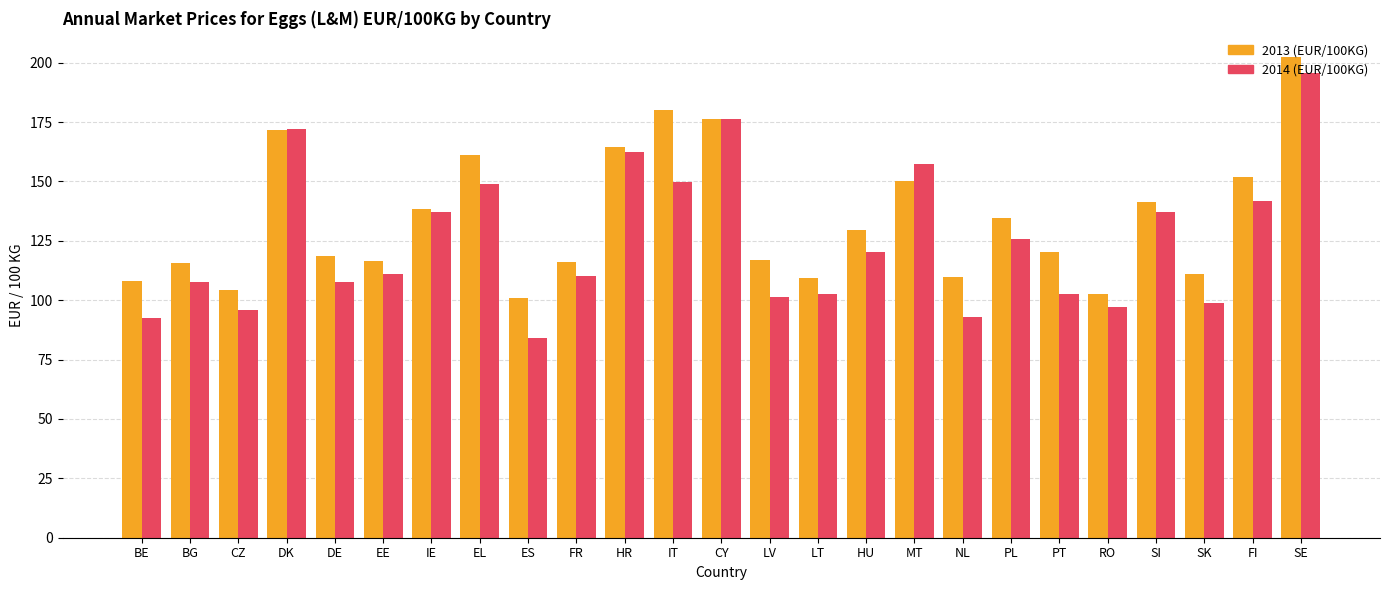

What is the spread (max minus min) of values at EL?

12.1